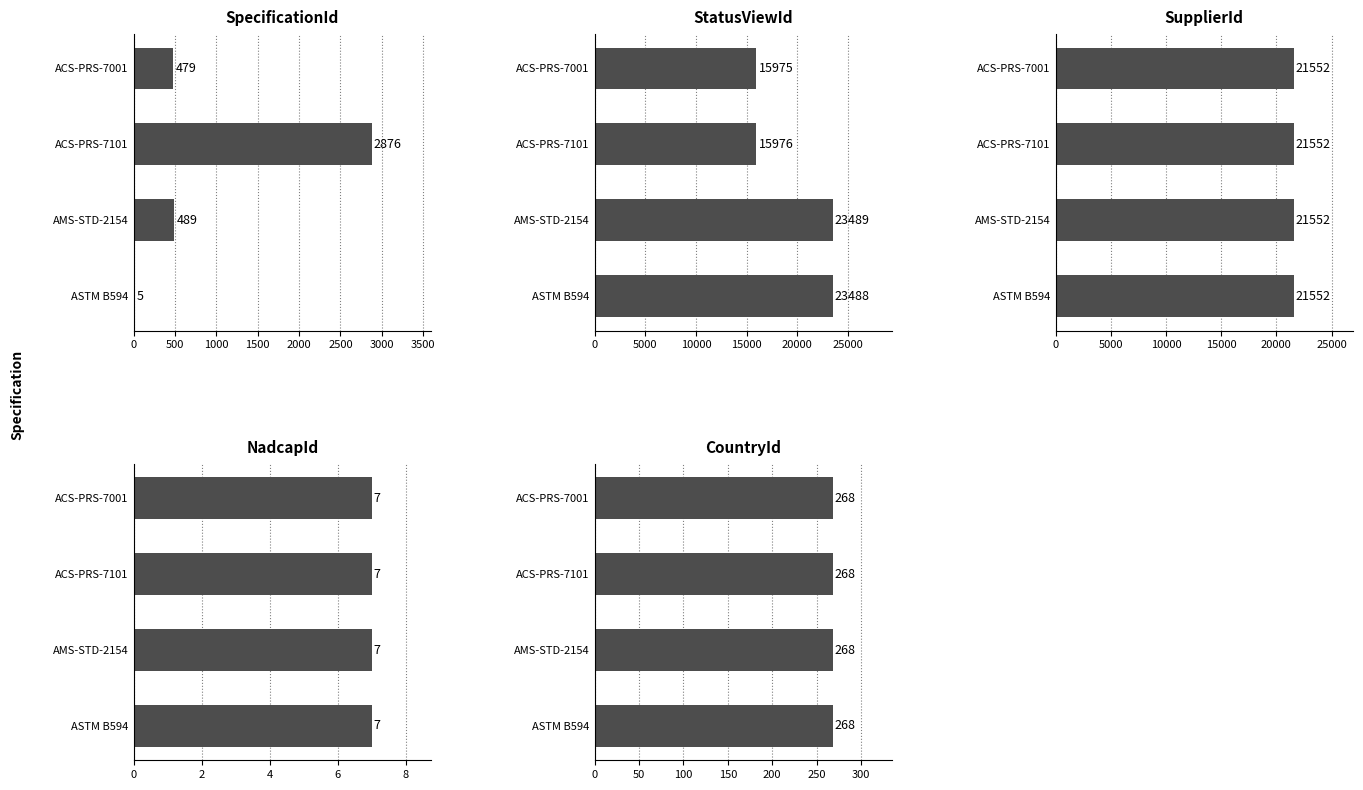

How many bars are there in each group?

5